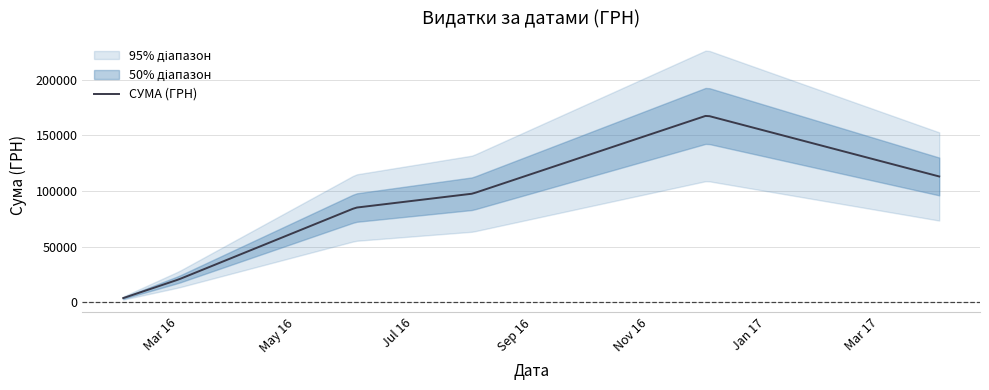

At which category does the chart reach its peak across all series?

12.12.2016